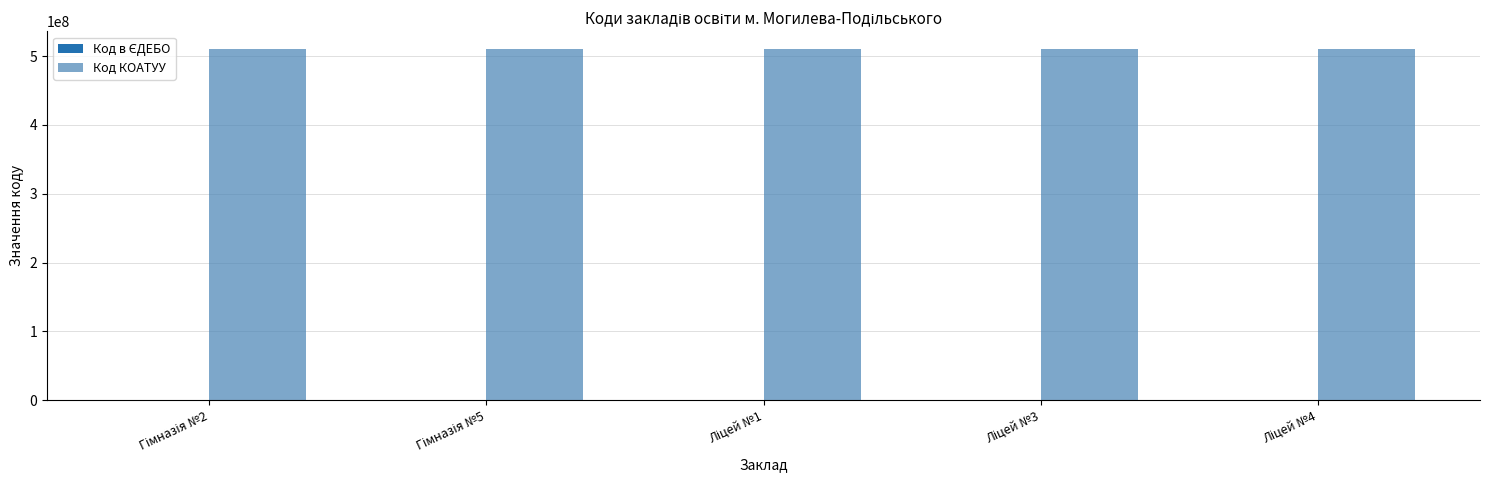

How many groups of bars are there?

5